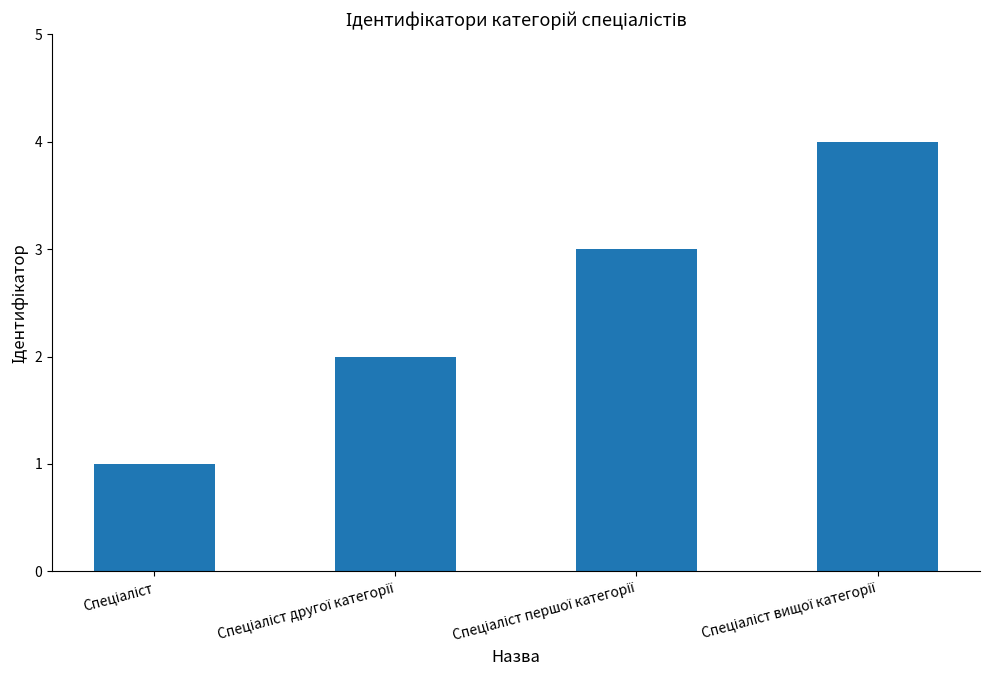

What is the sum of all values?

10